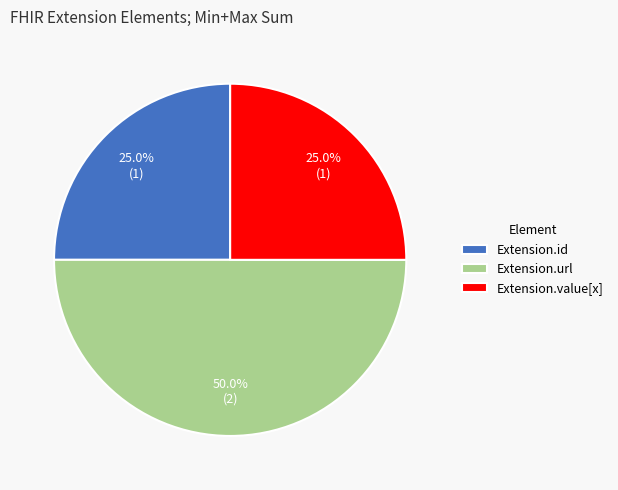

To the nearest percent, what is the difference between the largest and smallest slice percentages?

25%